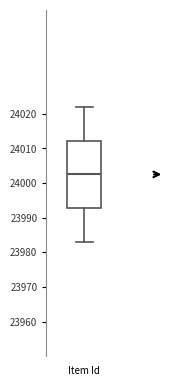

Transcribe this box plot: give where the median line is, the range the box spans, and where the two whiskers end, as read against the y-axis. The values are not printed on the chart, so give them approximately, as read against the axis.

median 24003, box 23993 to 24012, whiskers 23983 to 24022